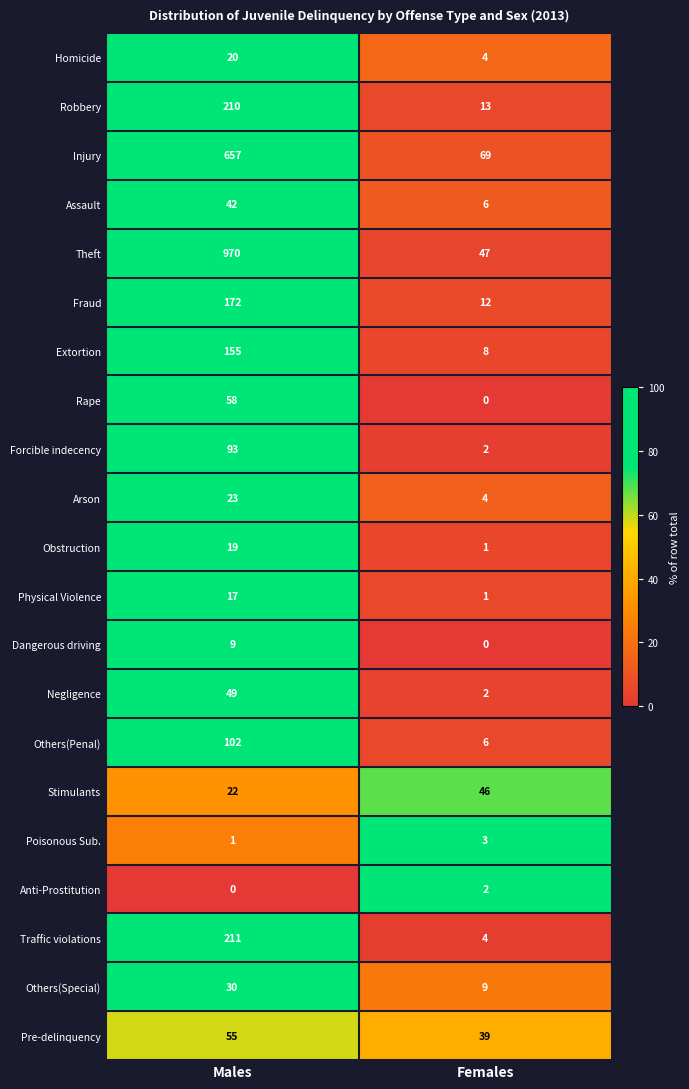

What is the greatest value displayed?

970